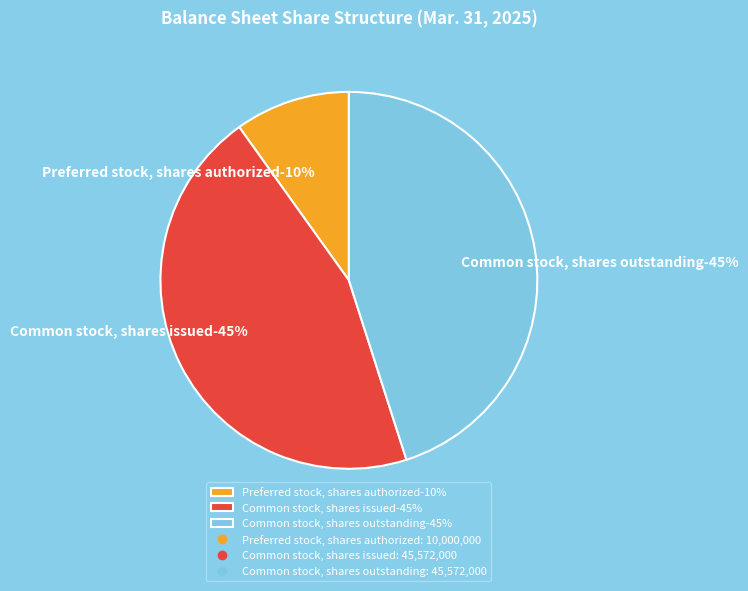

Count the number of slices in the pie.

3